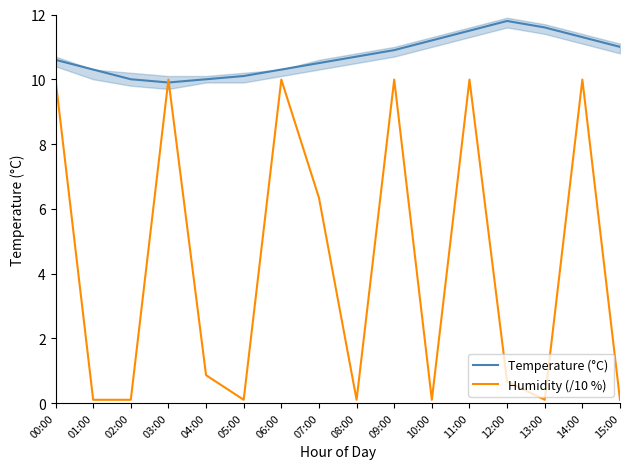

Is the value of Humidity (/10 %) at 09:00 greater than the value of Temperature (°C) at 03:00?

Yes